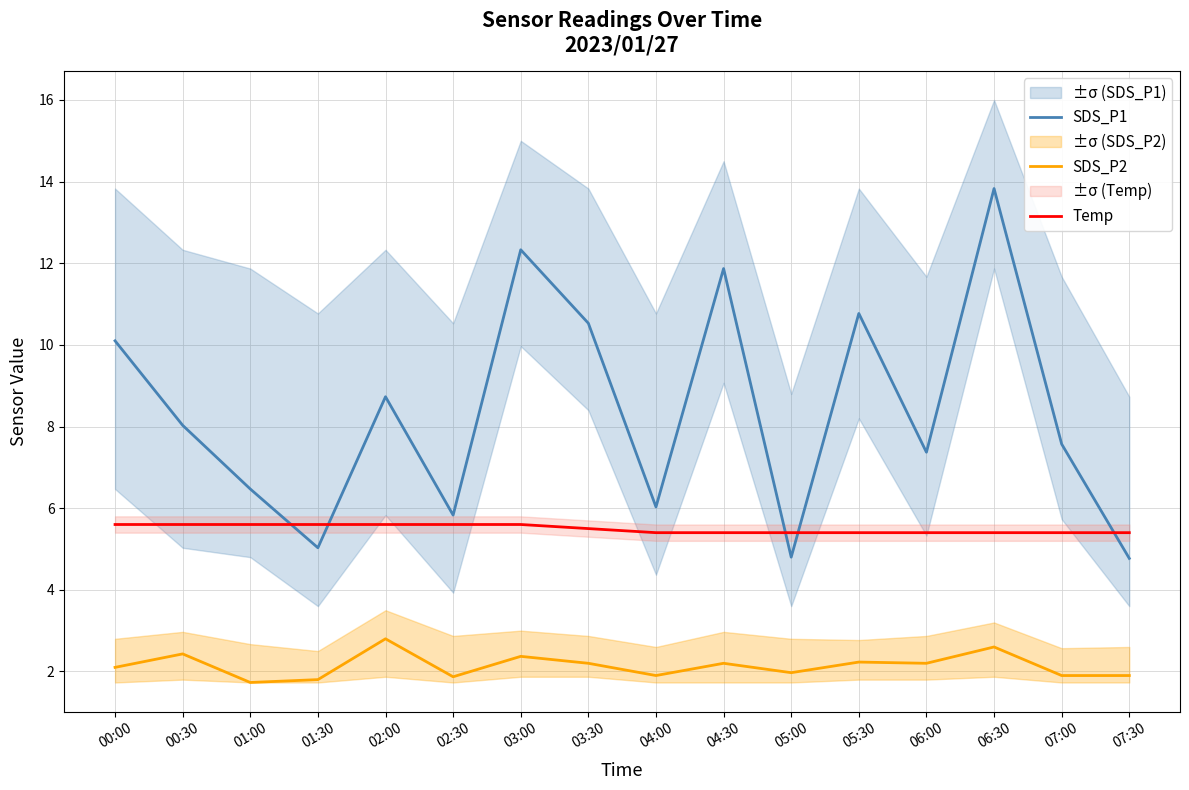

Which series has the largest total across all categories?

SDS_P1